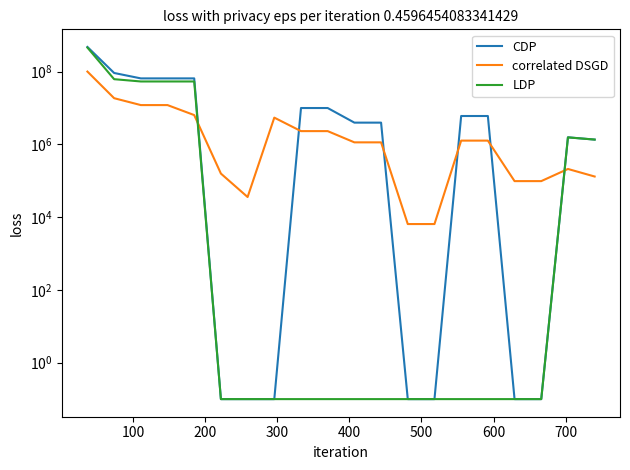

True or false: CDP and correlated DSGD intersect in this chart.

True